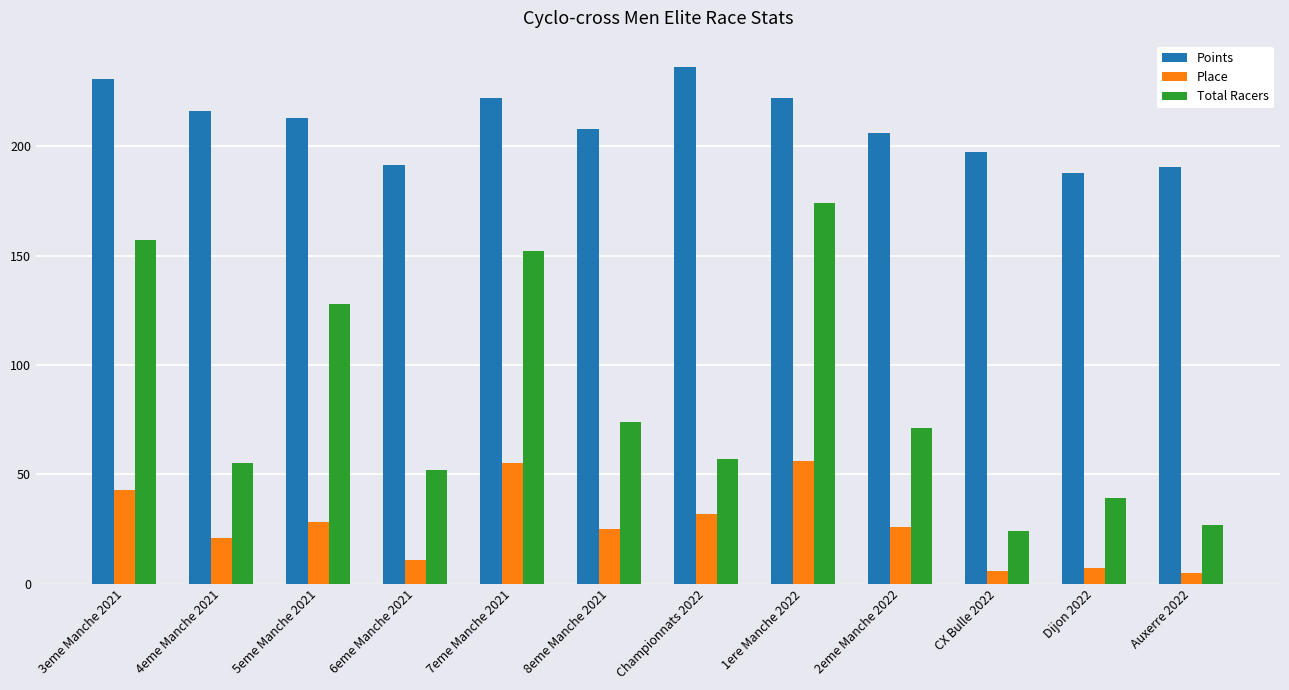

At which label does Place first exceed 26?

3eme Manche 2021